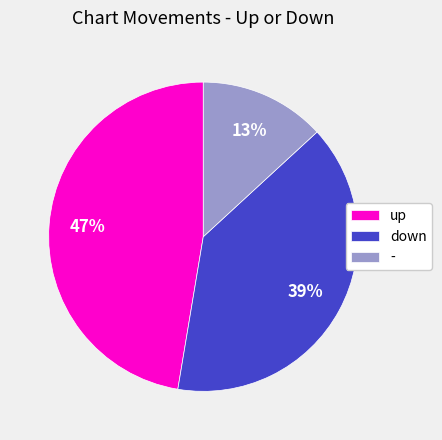

To the nearest percent, what percentage of the pie is down?

39%